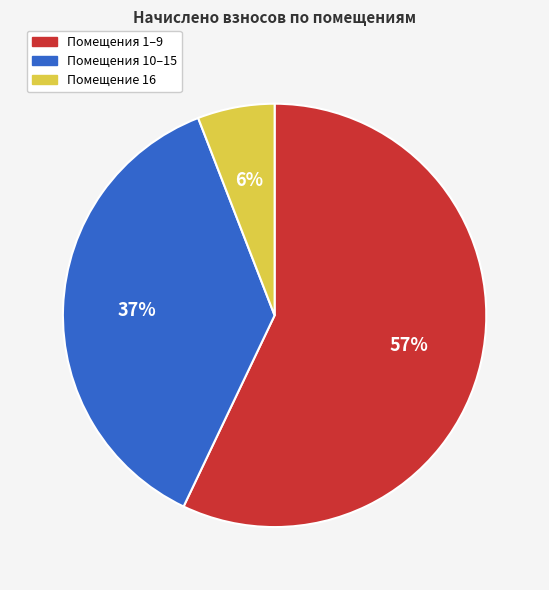

Is there any slice that represents more than half of the pie?

Yes